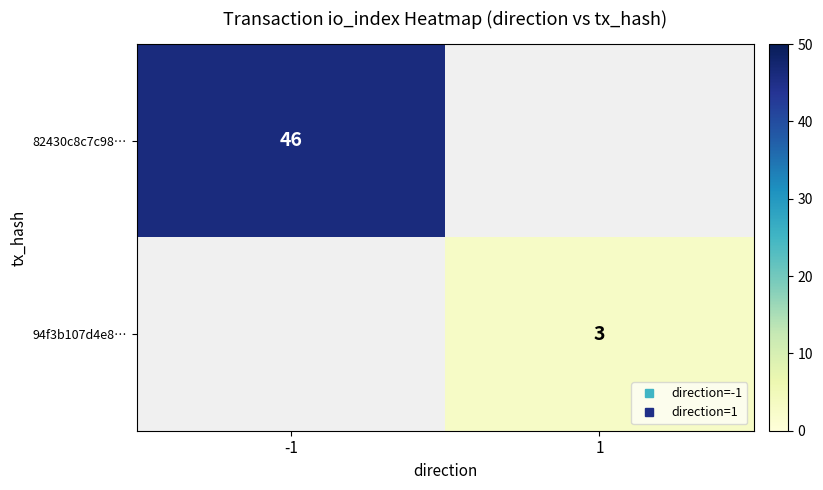

How many categories are shown in the chart?

2